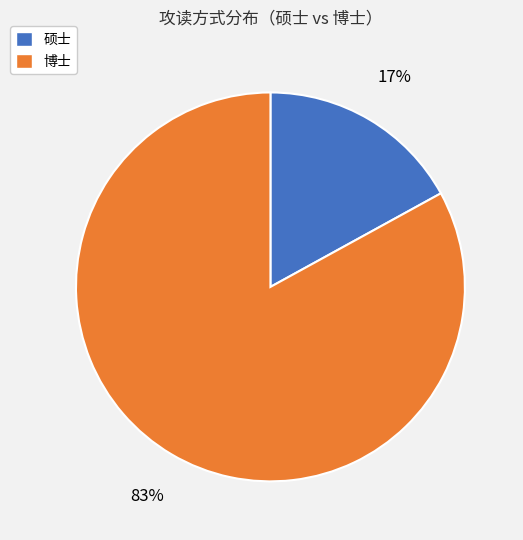

Which slice is the largest?

博士